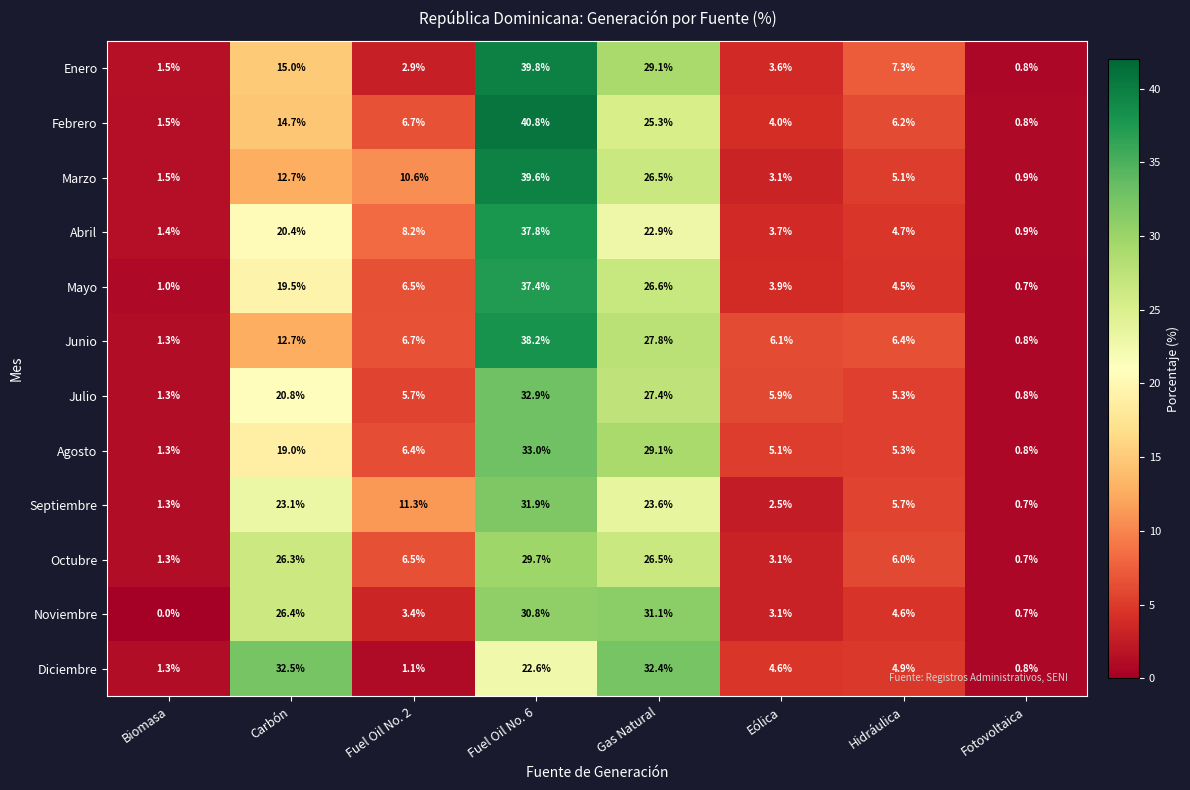

Is it true that Mayo equals 1.0 at Biomasa?

True